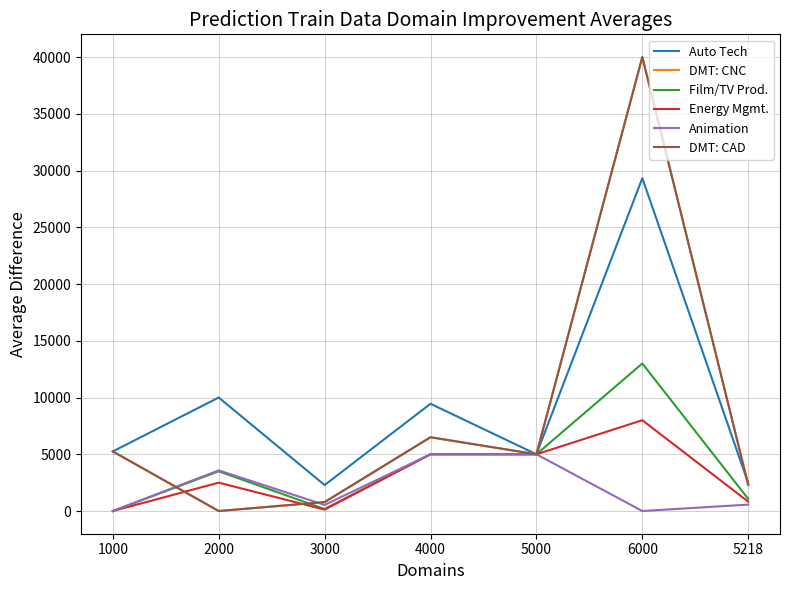

True or false: Animation and Energy Mgmt. cross at least once.

False